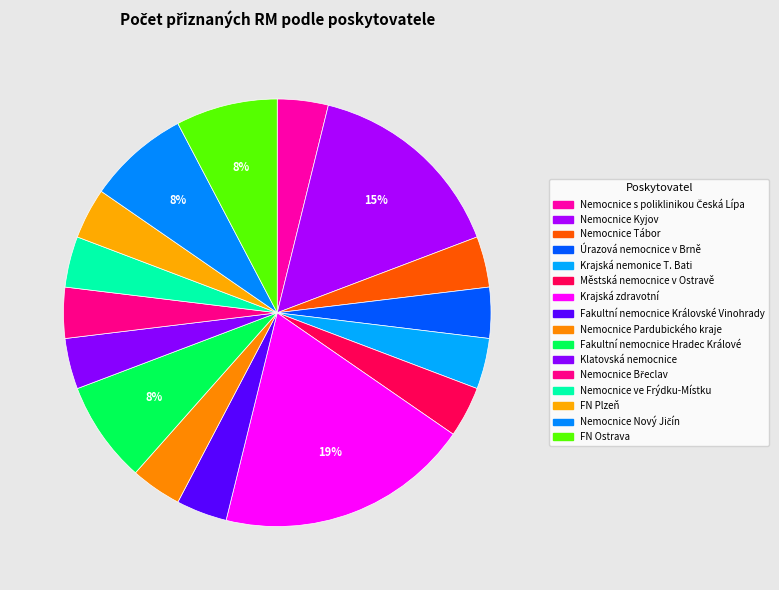

Rank the categories by value from highest to lowest.

Krajská zdravotní, Nemocnice Kyjov, Fakultní nemocnice Hradec Králové, Nemocnice Nový Jičín, FN Ostrava, Nemocnice s poliklinikou Česká Lípa, Nemocnice Tábor, Úrazová nemocnice v Brně, Krajská nemonice T. Bati, Městská nemocnice v Ostravě, Fakultní nemocnice Královské Vinohrady, Nemocnice Pardubického kraje, Klatovská nemocnice, Nemocnice Břeclav, Nemocnice ve Frýdku-Místku, FN Plzeň